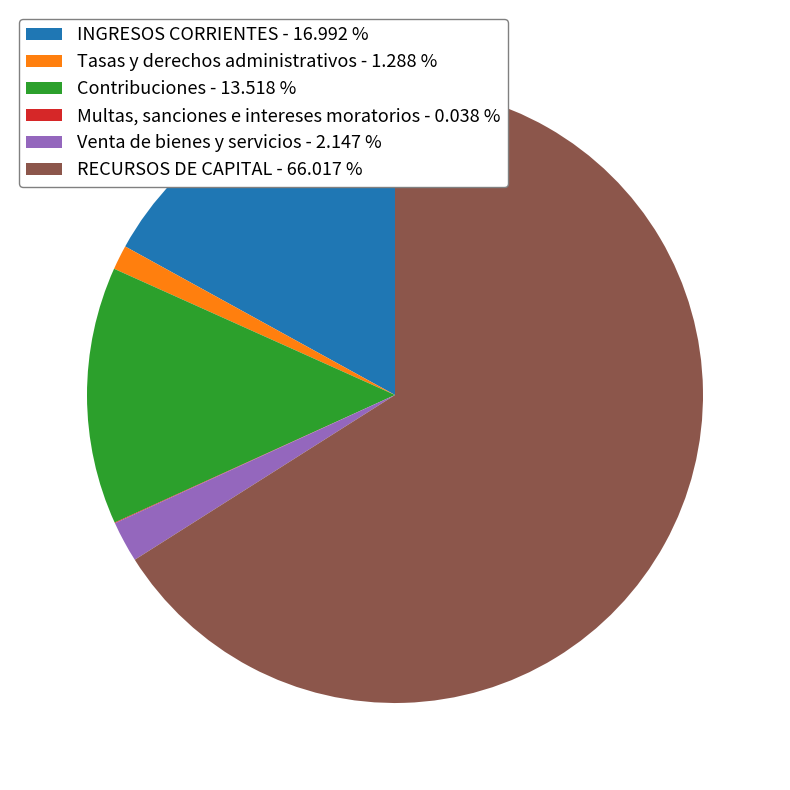

Combined, do INGRESOS CORRIENTES - 16.992 % and Tasas y derechos administrativos - 1.288 % account for over 50%?

No